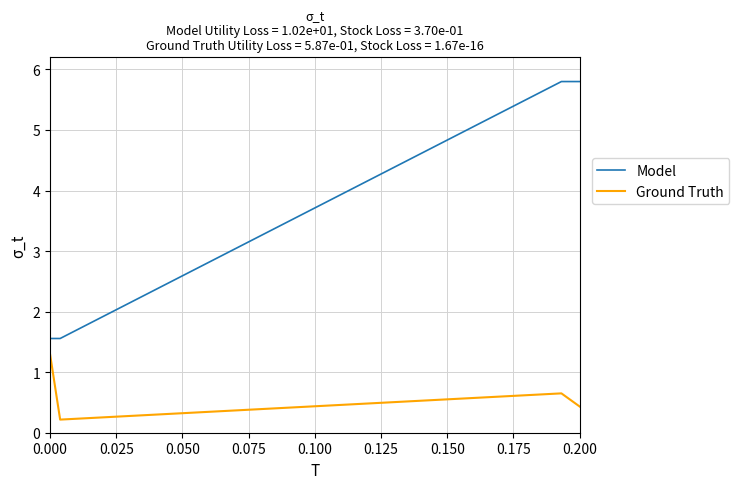

Does the chart have visible grid lines?

Yes